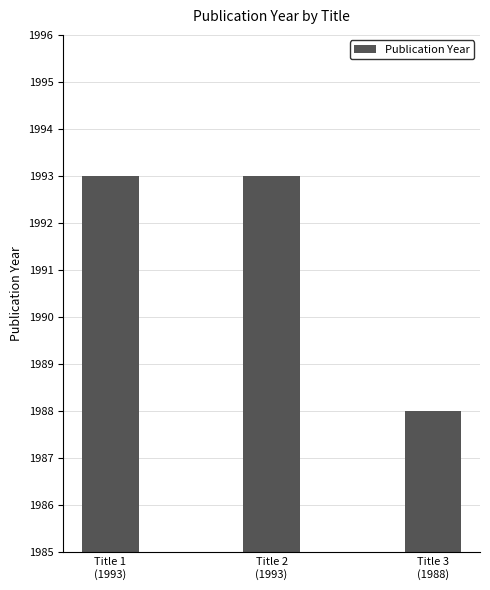

What is the smallest value displayed?

1988